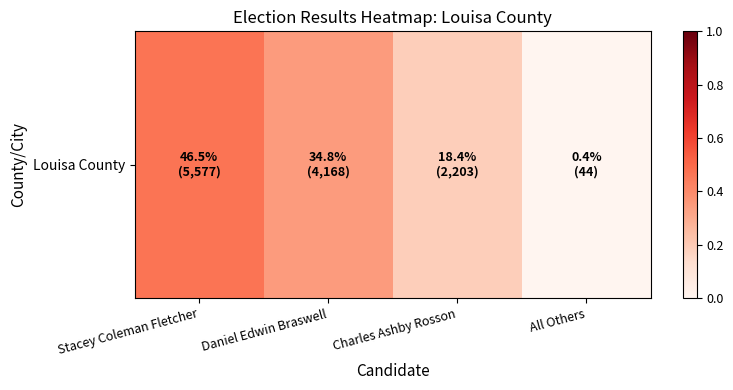

What is the difference between the maximum and minimum values?

0.5